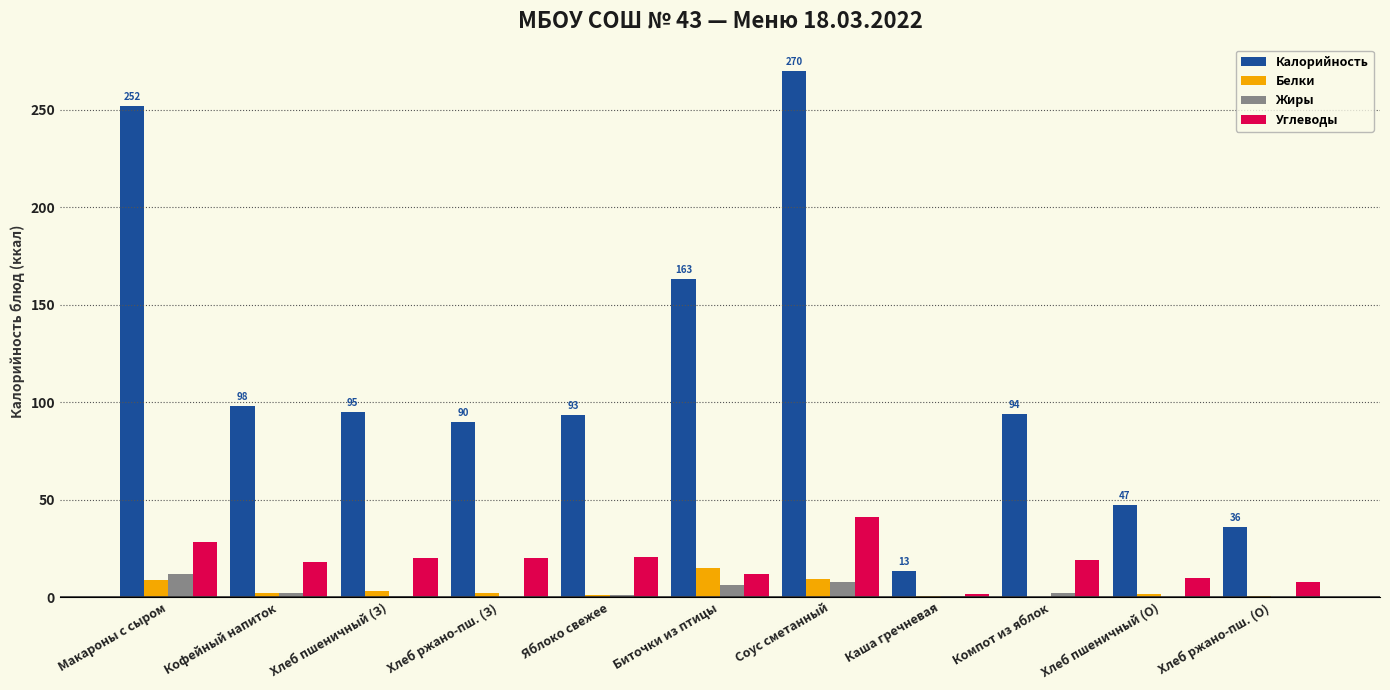

Which category has the highest value in the Углеводы series?

Соус сметанный